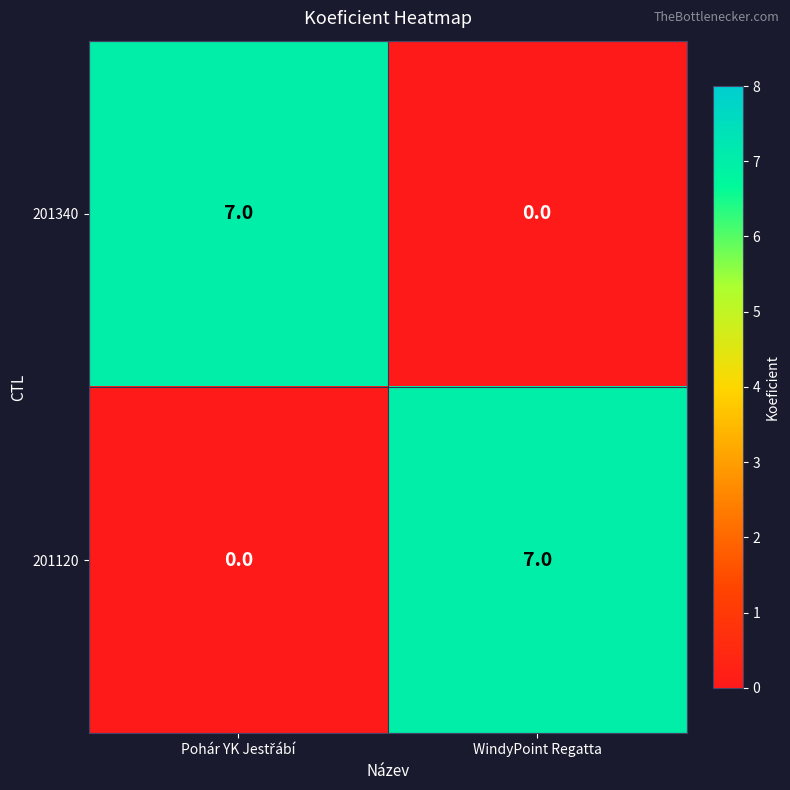

What is the spread (max minus min) of values at WindyPoint Regatta?

7